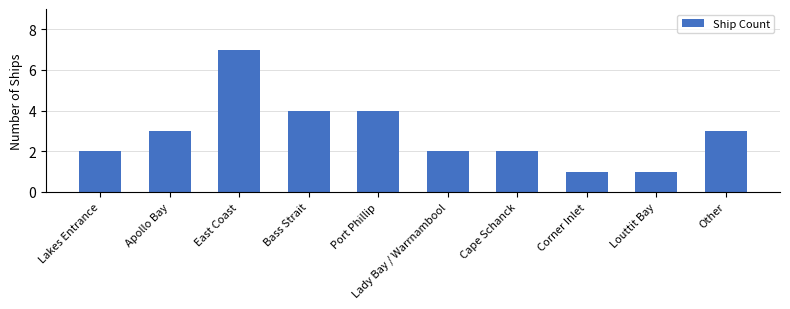

What is the change in value from Lakes Entrance to Other?

+1